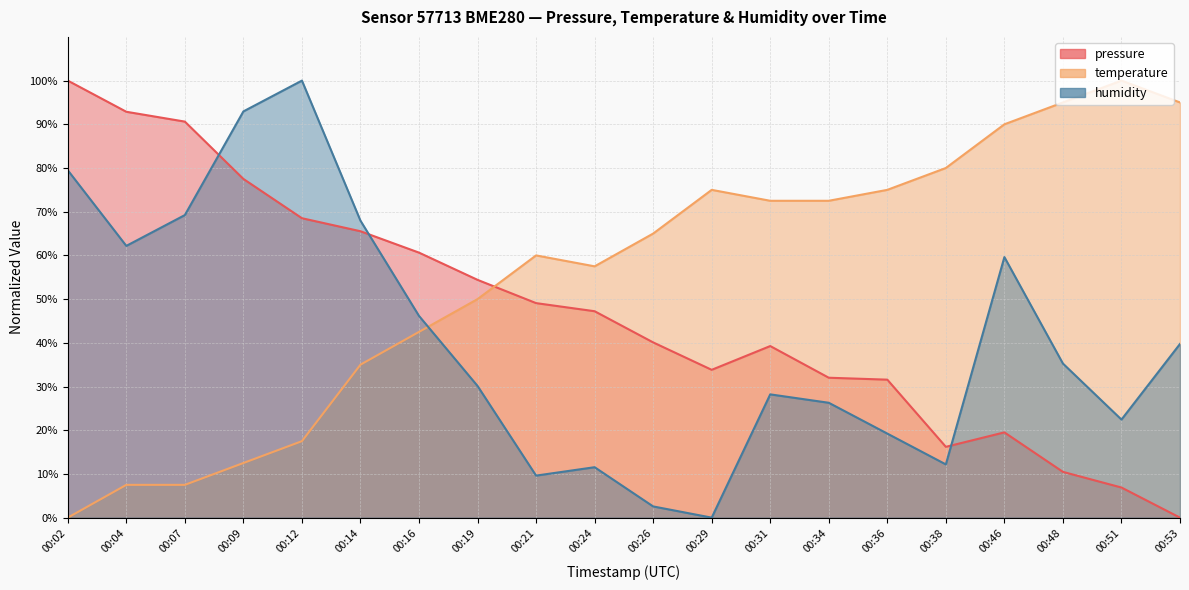

At 00:14, list the series in order from largest to smallest.

humidity, pressure, temperature